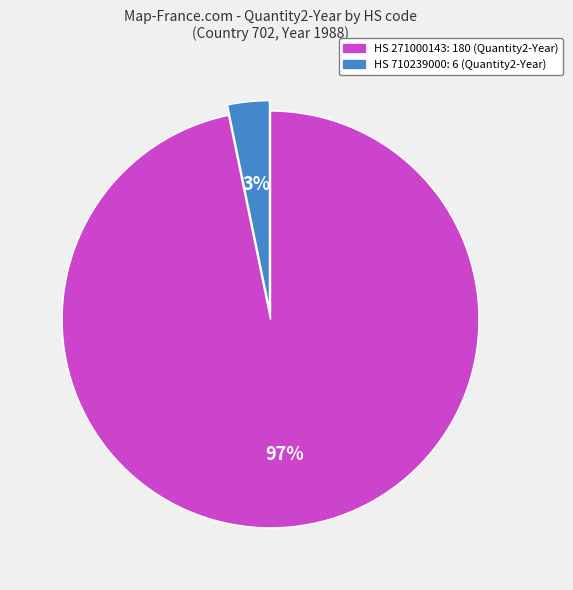

Is there any slice that represents more than half of the pie?

Yes